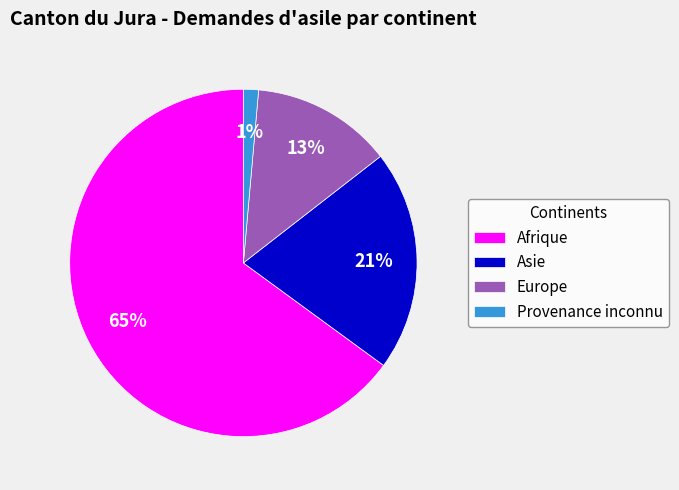

What is the majority slice?

Afrique